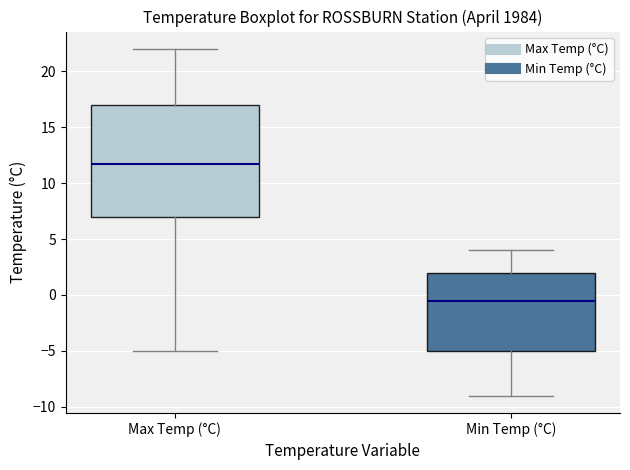

Reading left to right, transcribe this box plot: for each box, give where its median line is, the range the box spans, and where its two whiskers end, as read against the y-axis. The values are not printed on the chart, so give them approximately, as read against the axis.

Max Temp (°C): median 12.0, box 7.0 to 17.0, whiskers -5.0 to 22.0
Min Temp (°C): median -0.5, box -5.0 to 2.0, whiskers -9.0 to 4.0